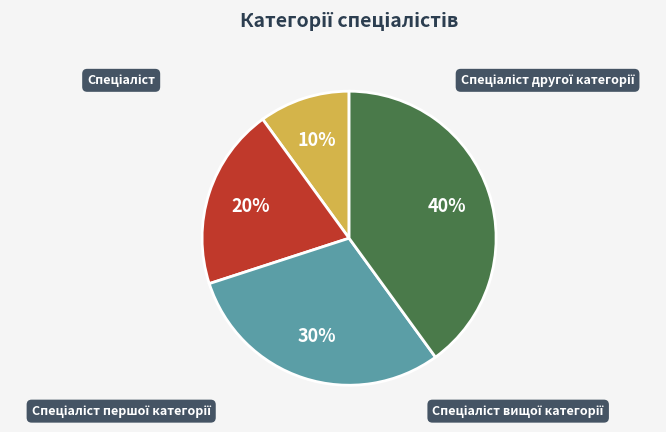

To the nearest percent, what is the average slice percentage?

25%